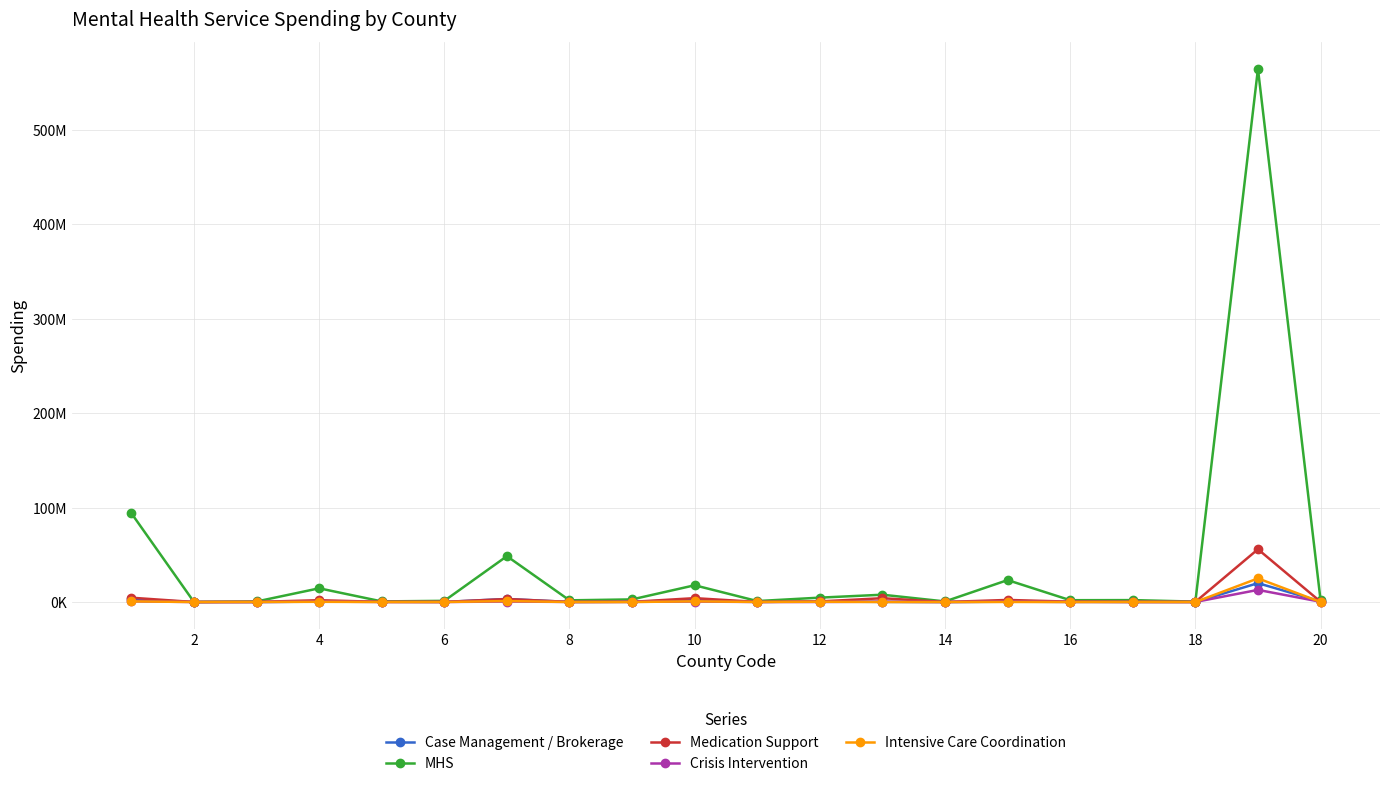

True or false: Case Management / Brokerage and MHS intersect in this chart.

False